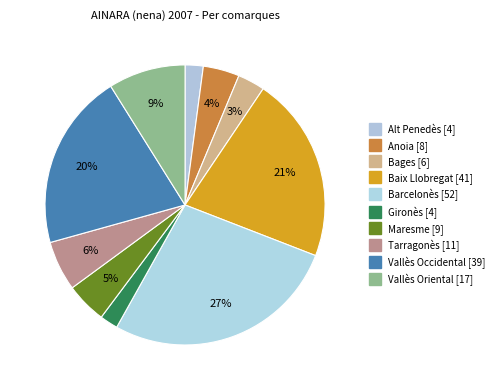

Combined, what portion of the pie is Bages and Maresme?

7.9%